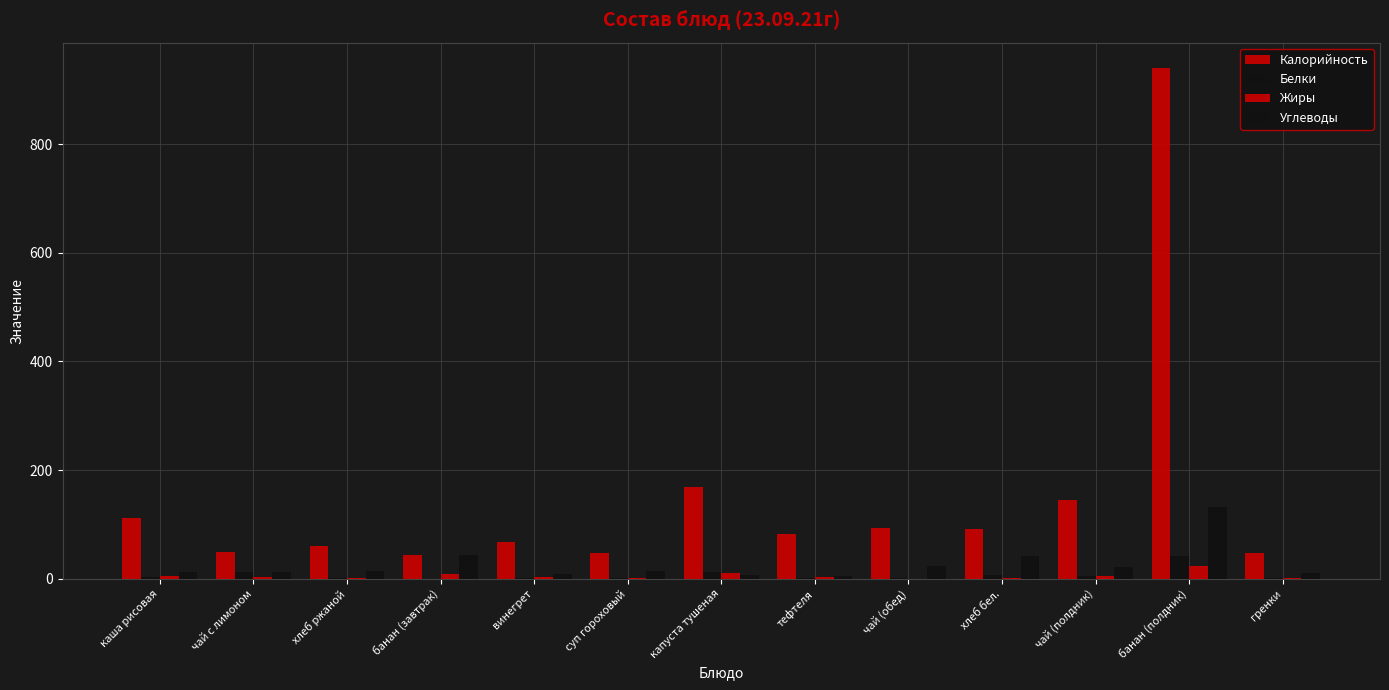

Read the Калорийность value at чай (полдник).

145.3